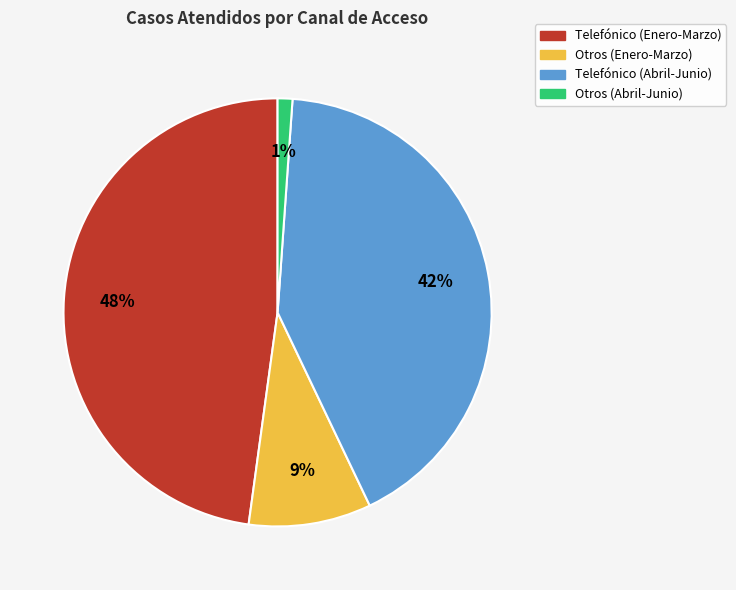

Combined, do Telefónico (Abril-Junio) and Otros (Enero-Marzo) account for over 50%?

Yes